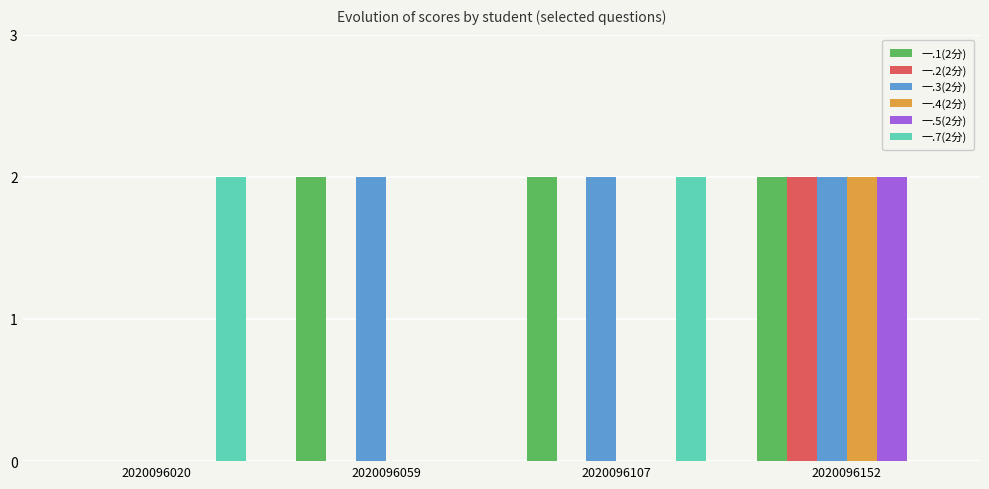

Is it true that 一.1(2分) equals 2 at 2020096152?

True